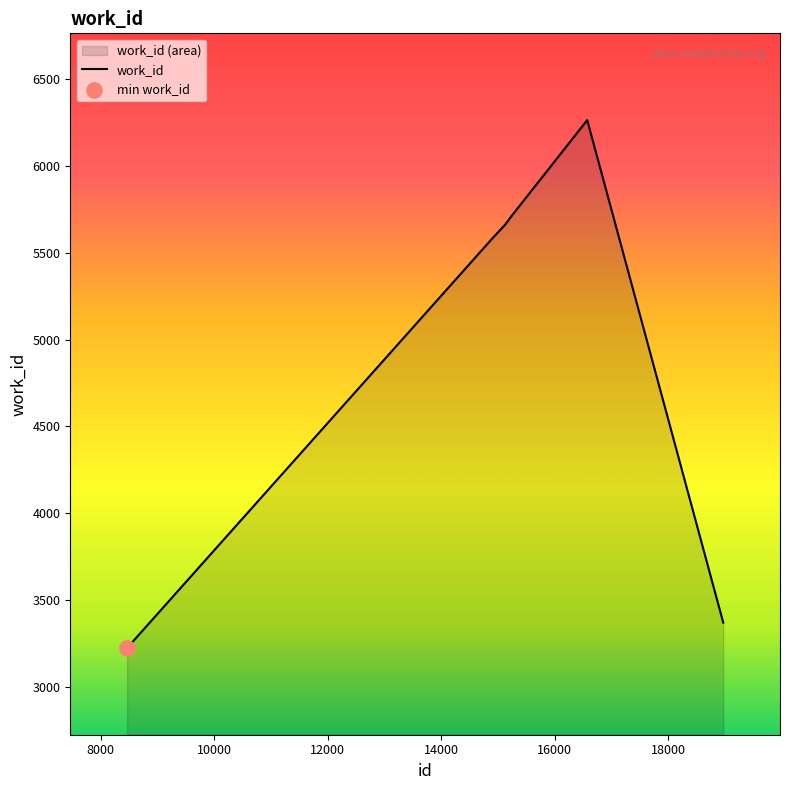

Between 15241 and 15235, which is larger?

15241